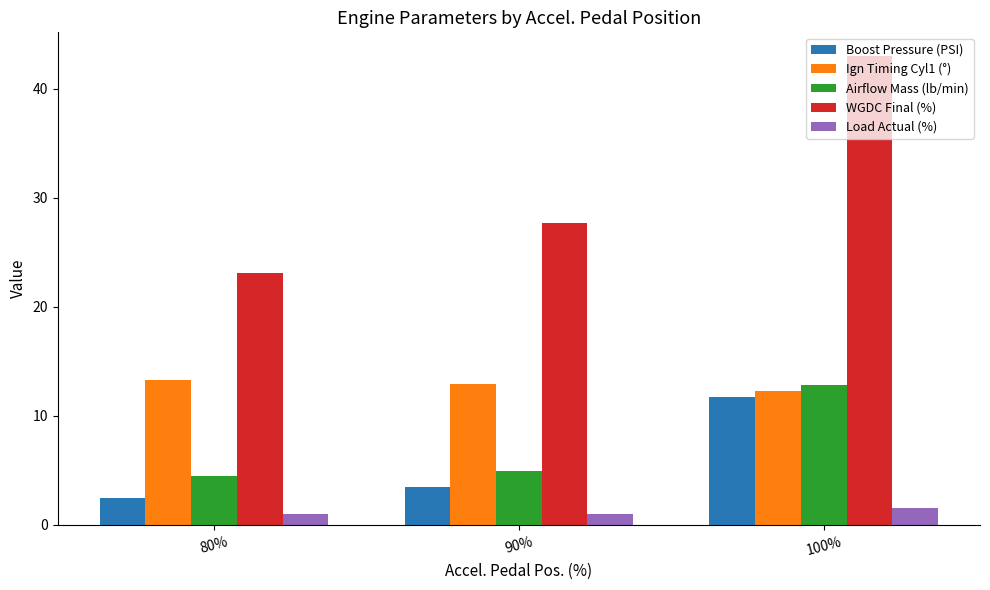

Reading left to right, list all the values displayed in this chart.

Boost Pressure (PSI): 80%=2.4	90%=3.5	100%=11.7
Ign Timing Cyl1 (°): 80%=13.3	90%=12.9	100%=12.3
Airflow Mass (lb/min): 80%=4.5	90%=4.9	100%=12.8
WGDC Final (%): 80%=23.1	90%=27.7	100%=43.0
Load Actual (%): 80%=1.0	90%=1.0	100%=1.6